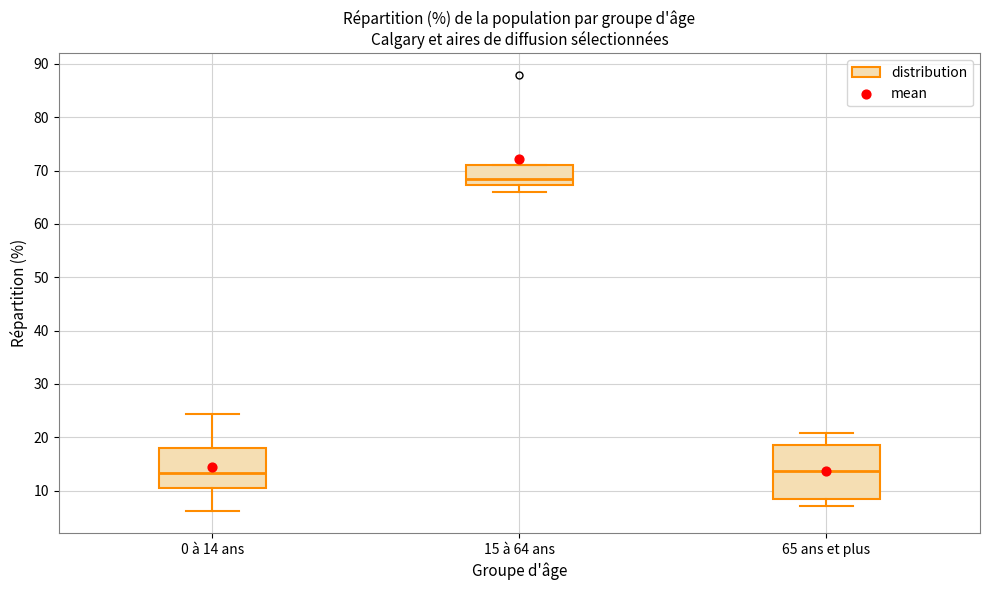

Reading left to right, transcribe this box plot: for each box, give where its median line is, the range the box spans, and where its two whiskers end, as read against the y-axis. The values are not printed on the chart, so give them approximately, as read against the axis.

0 à 14 ans: median 13, box 11 to 18, whiskers 6 to 24
15 à 64 ans: median 68, box 67 to 71, whiskers 66 to 71
65 ans et plus: median 14, box 9 to 19, whiskers 7 to 21